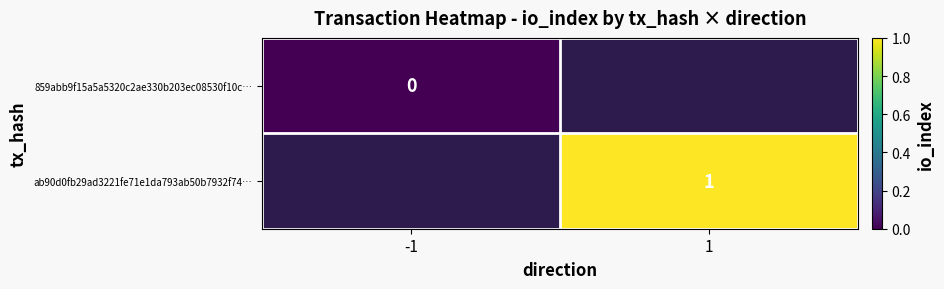

Is the value of ab90d0fb29ad3221fe71e1da793ab50b7932f74… at 1 greater than the value of 859abb9f15a5a5320c2ae330b203ec08530f10c… at -1?

Yes